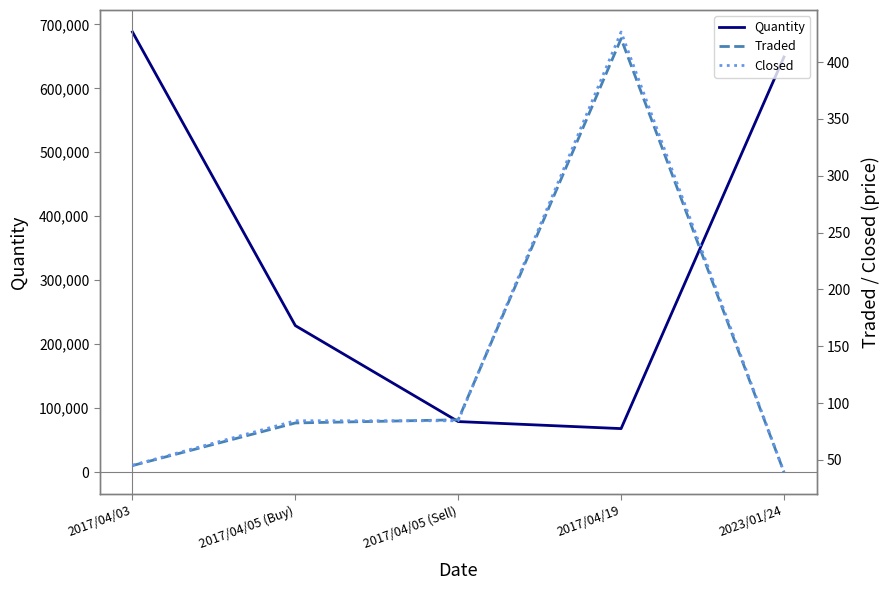

What position from the right is 2017/04/05 (Sell)?

3